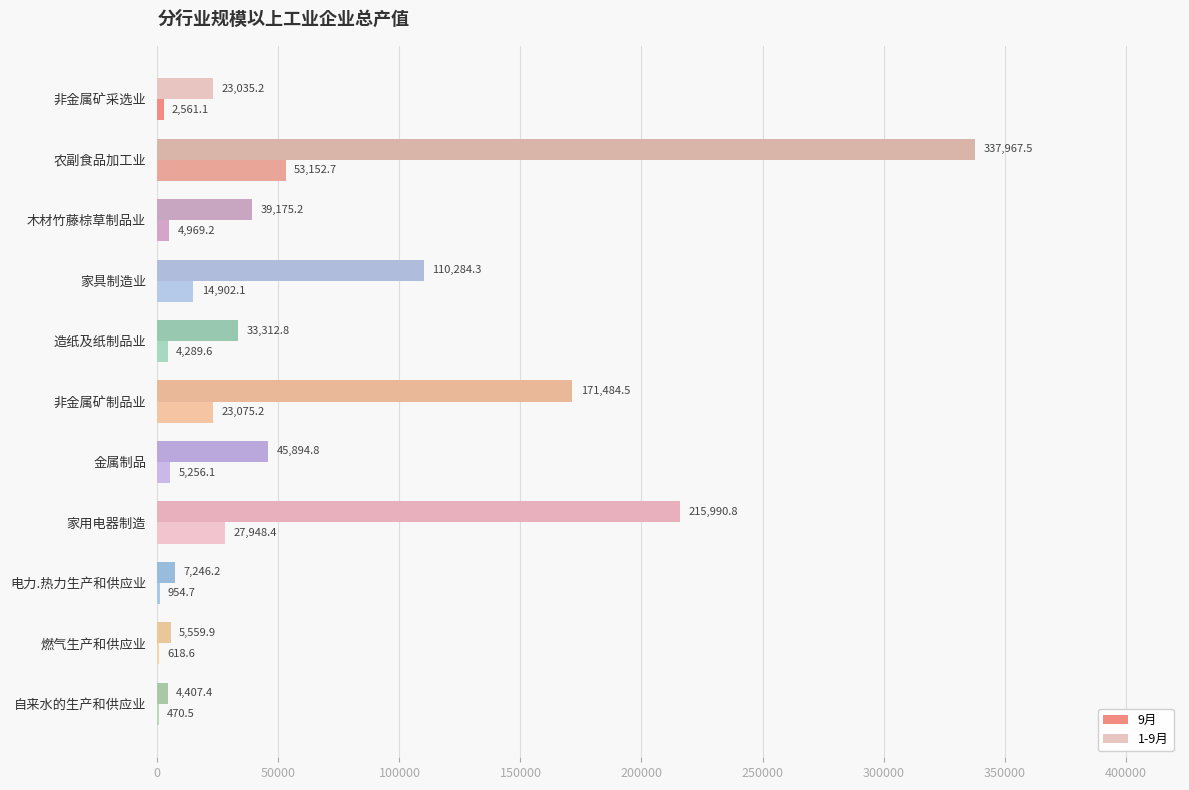

At which label does 1-9月 reach its peak?

农副食品加工业